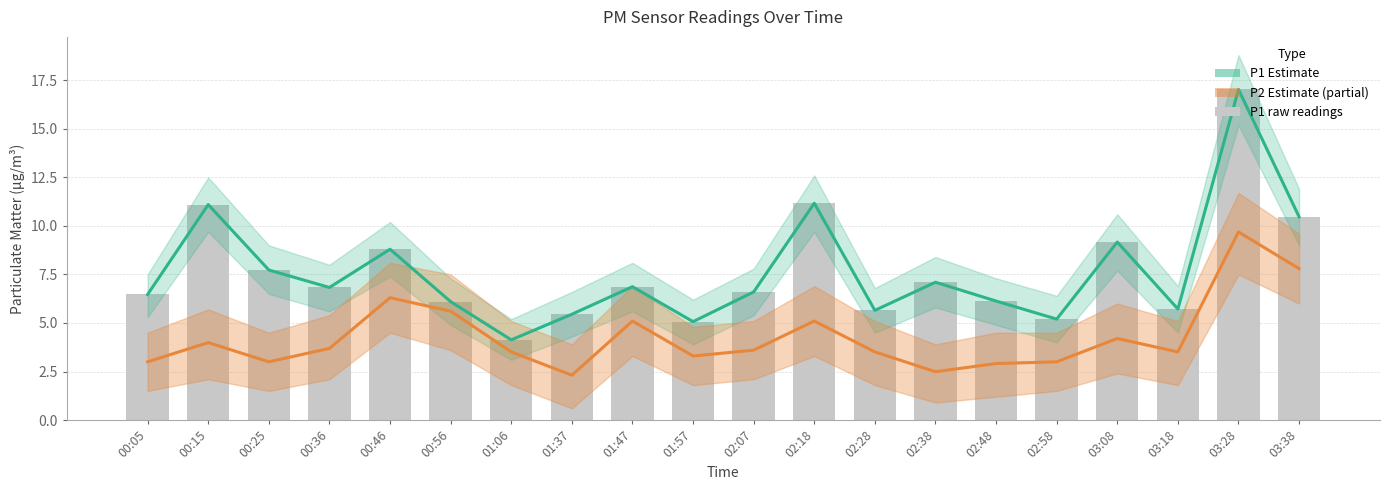

What position from the left is 02:28?

13